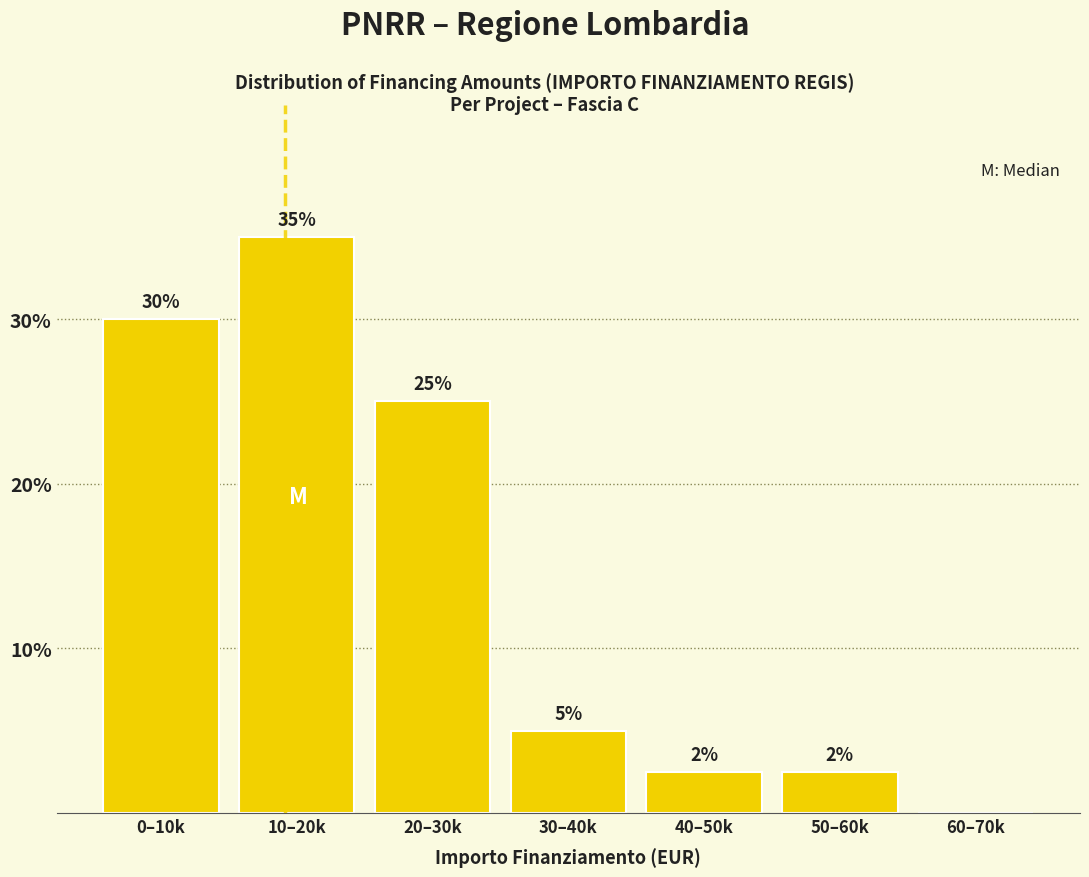

Is it true that the value at 30–40k is 5.0?

True